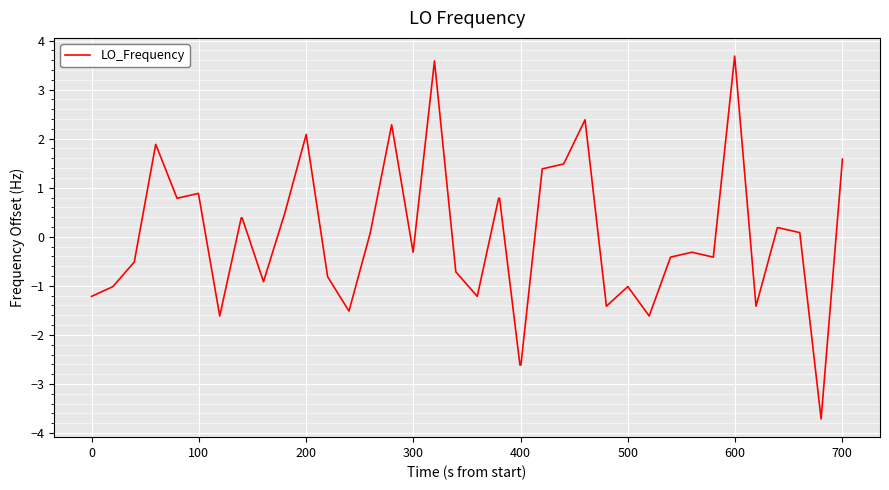

What is the minimum value shown in the chart?

-3.7